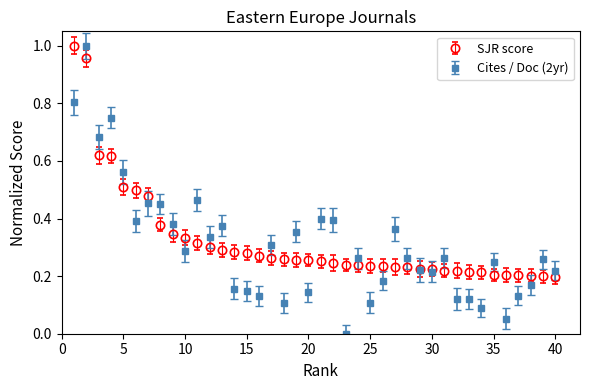

Which series has the widest spread of values?

Cites / Doc (2yr)